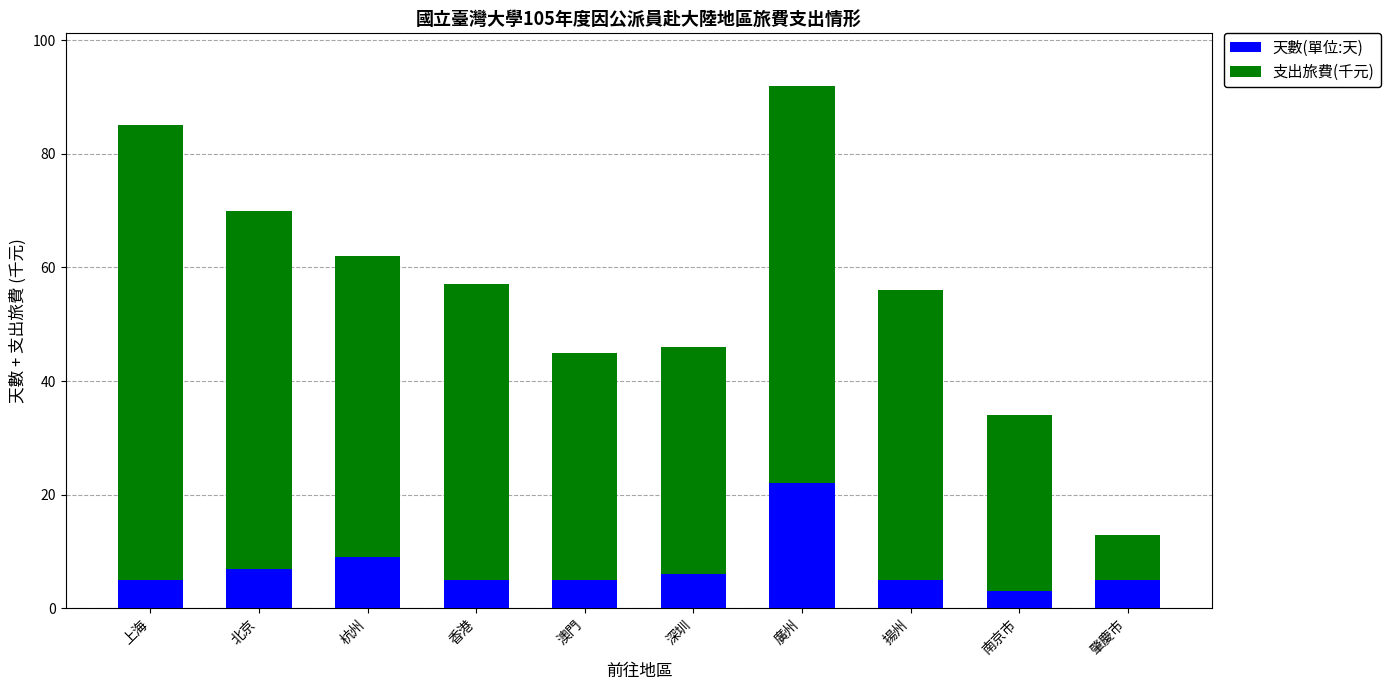

Reading left to right, list the values for the 天數(單位:天) series.

5	7	9	5	5	6	22	5	3	5